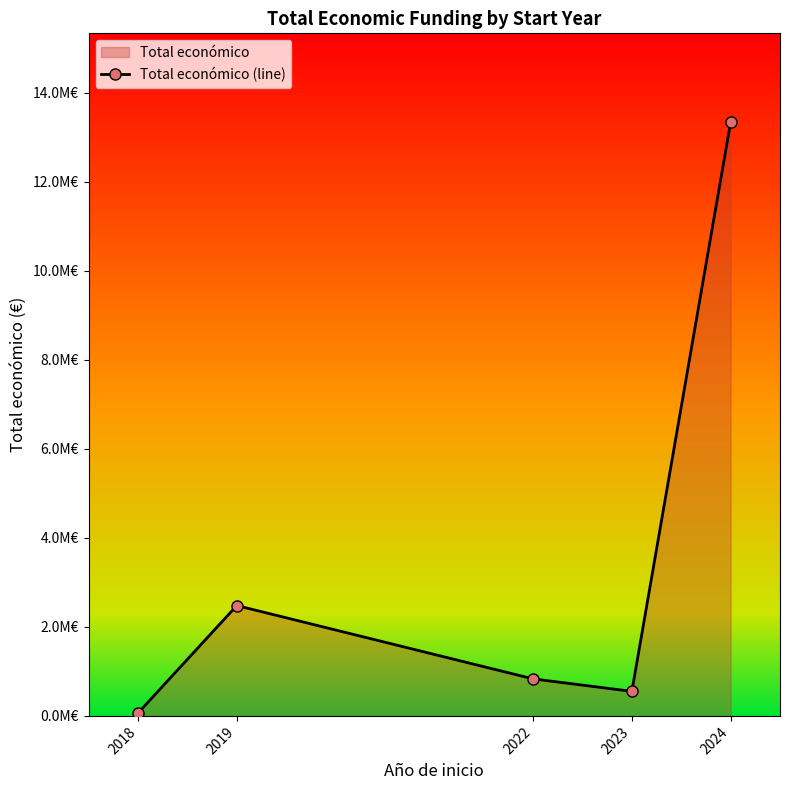

Reading left to right, what are all the values shown in this chart?

64630	2479531	832297	551196	13338809